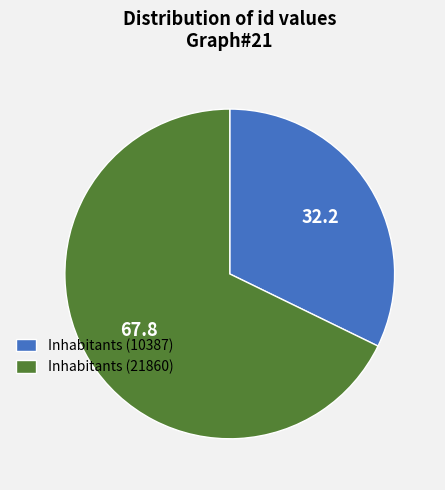

Do Inhabitants (21860) and Inhabitants (10387) together represent more than half of the pie?

Yes